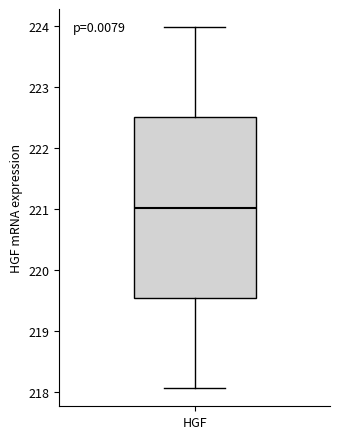

Transcribe this box plot: give where the median line is, the range the box spans, and where the two whiskers end, as read against the y-axis. The values are not printed on the chart, so give them approximately, as read against the axis.

median 221.0, box 219.5 to 222.5, whiskers 218.1 to 224.0